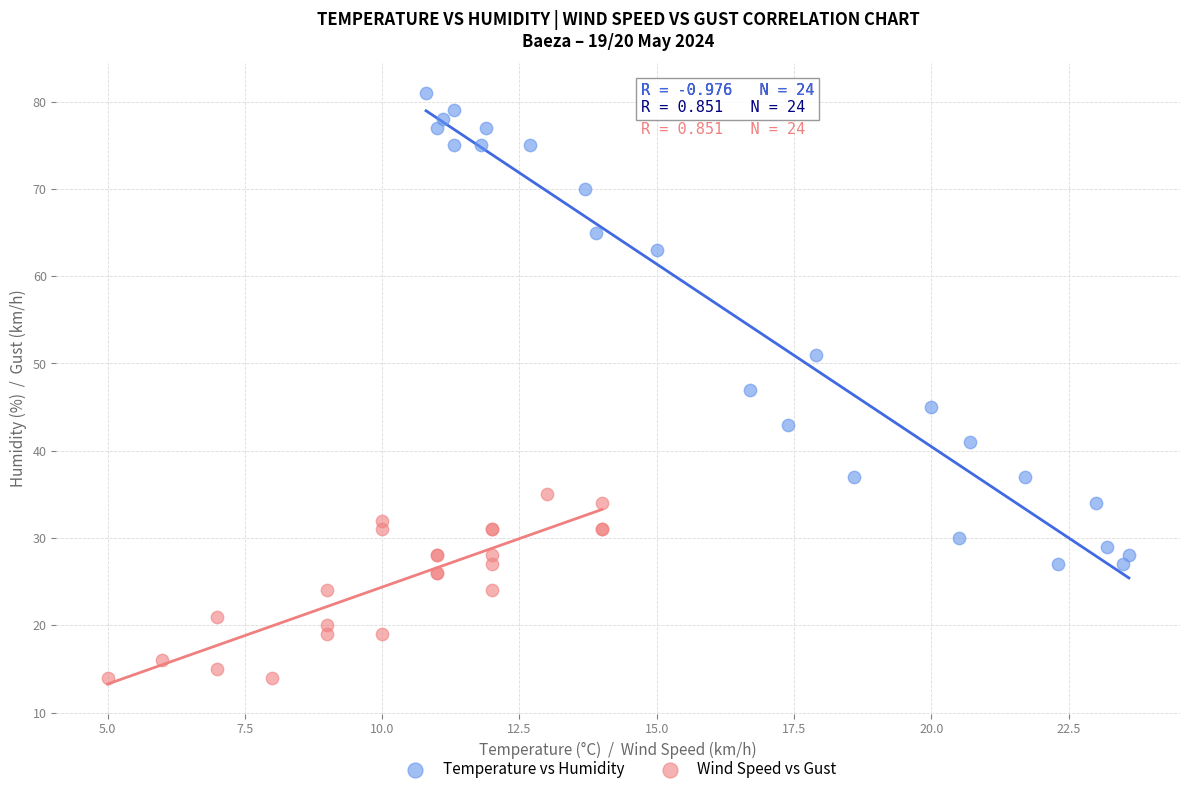

Which series reaches the minimum Y coordinate?

Wind Speed vs Gust